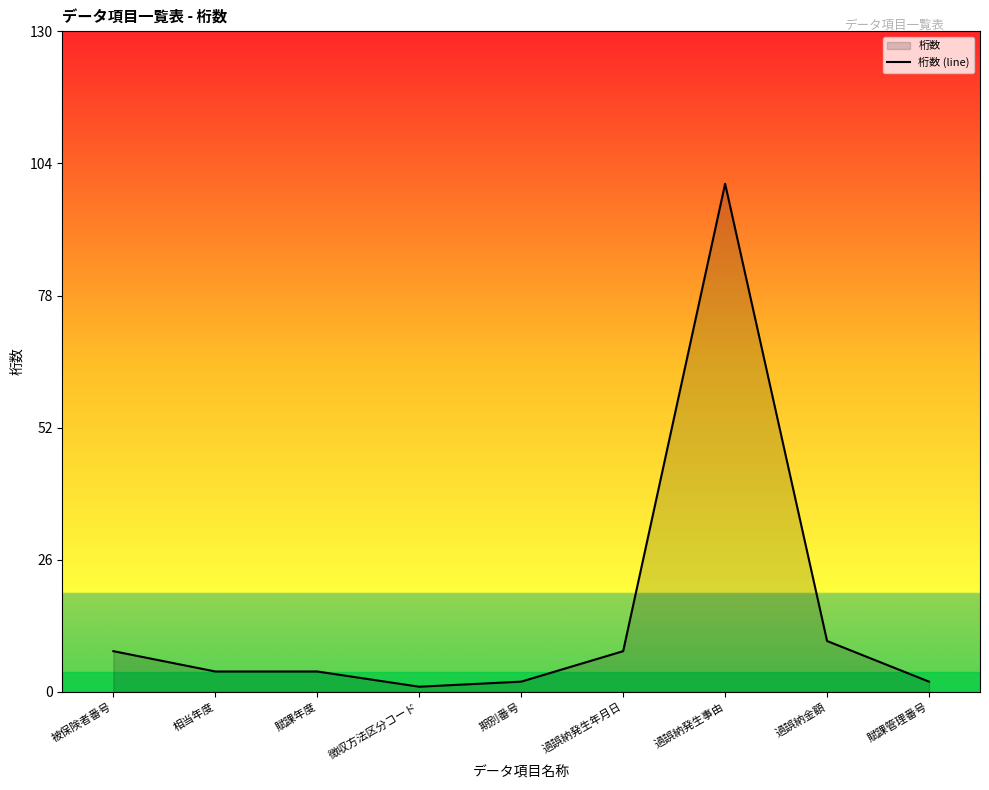

Does the chart display data point markers on the line(s)?

No